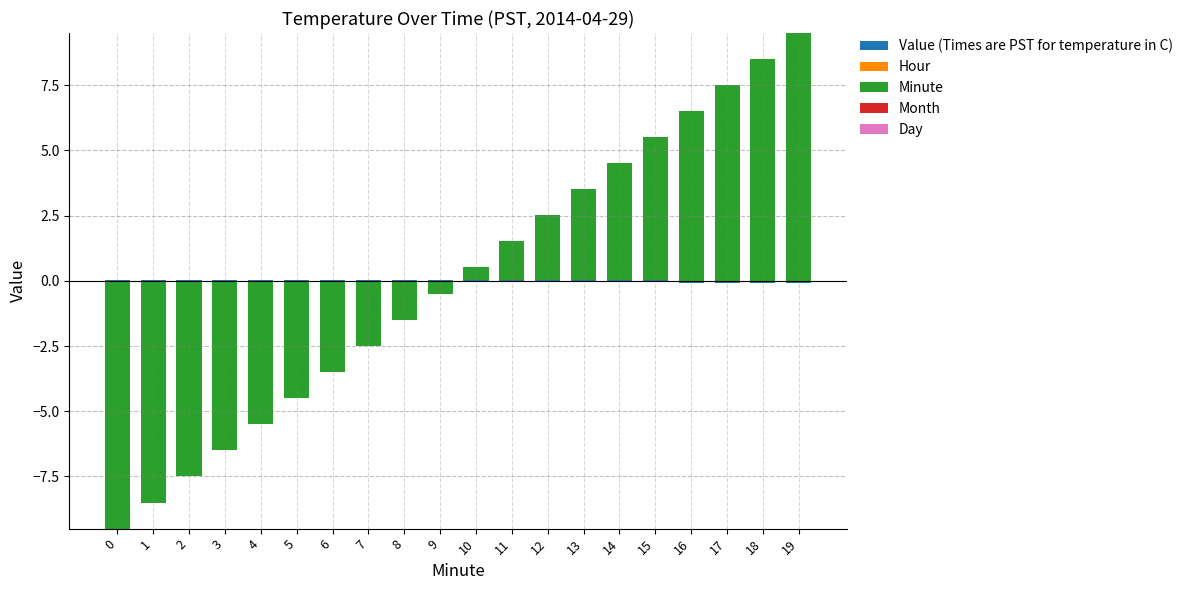

The value of Month at 18 is 0.0. True or false?

True